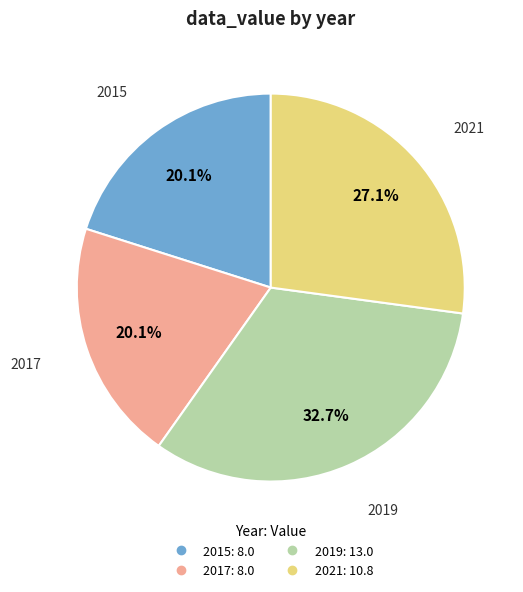

What is the ratio of the value at 2017 to the value at 2021?

0.7